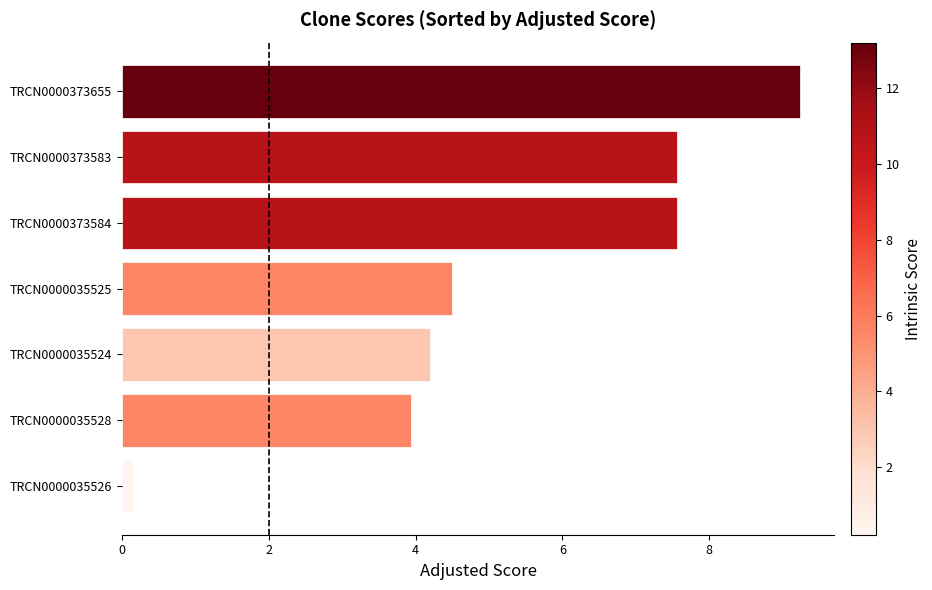

What is the approximate value at TRCN0000035524?

4.2